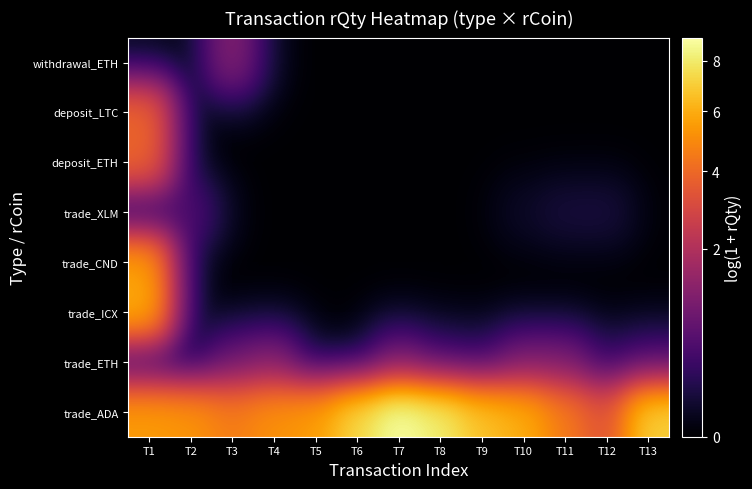

Between T6 and T13, which is larger?

T6